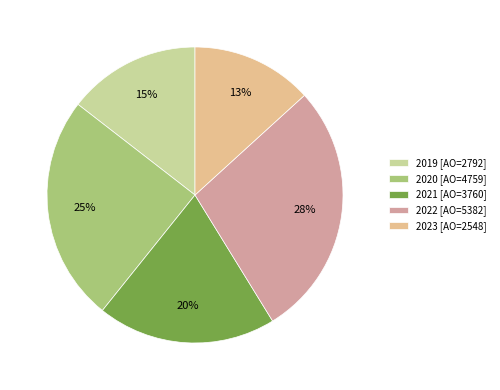

To the nearest percent, what percentage of the pie is 2019 [AO=2792]?

15%